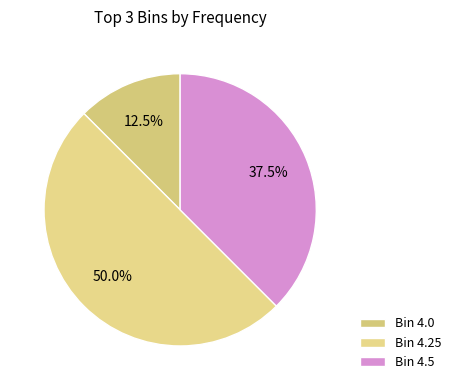

How many slices are in this pie chart?

3